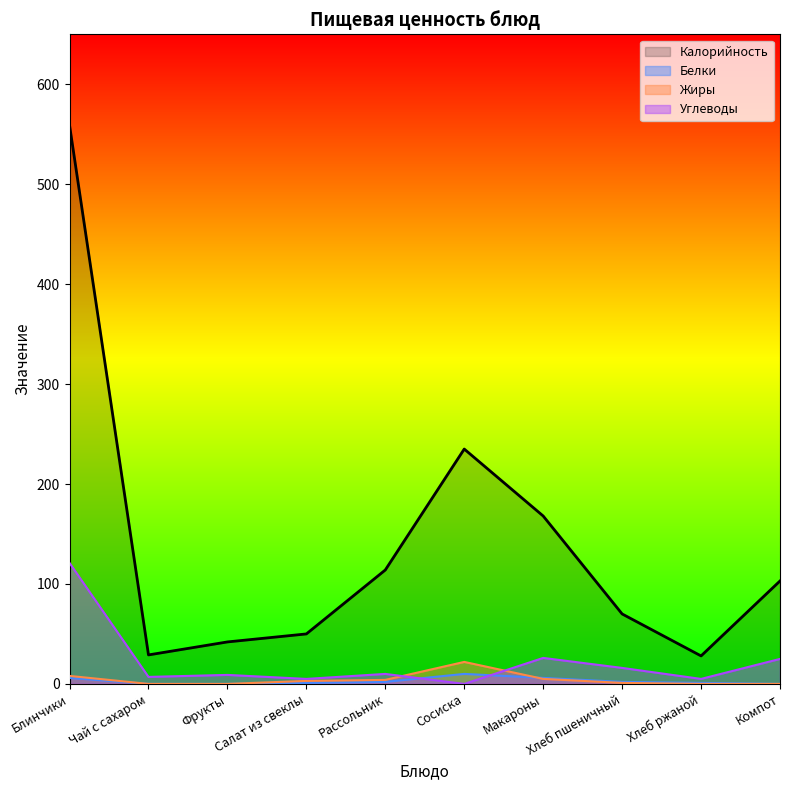

What is the label of the 2nd point from the left?

Чай с сахаром